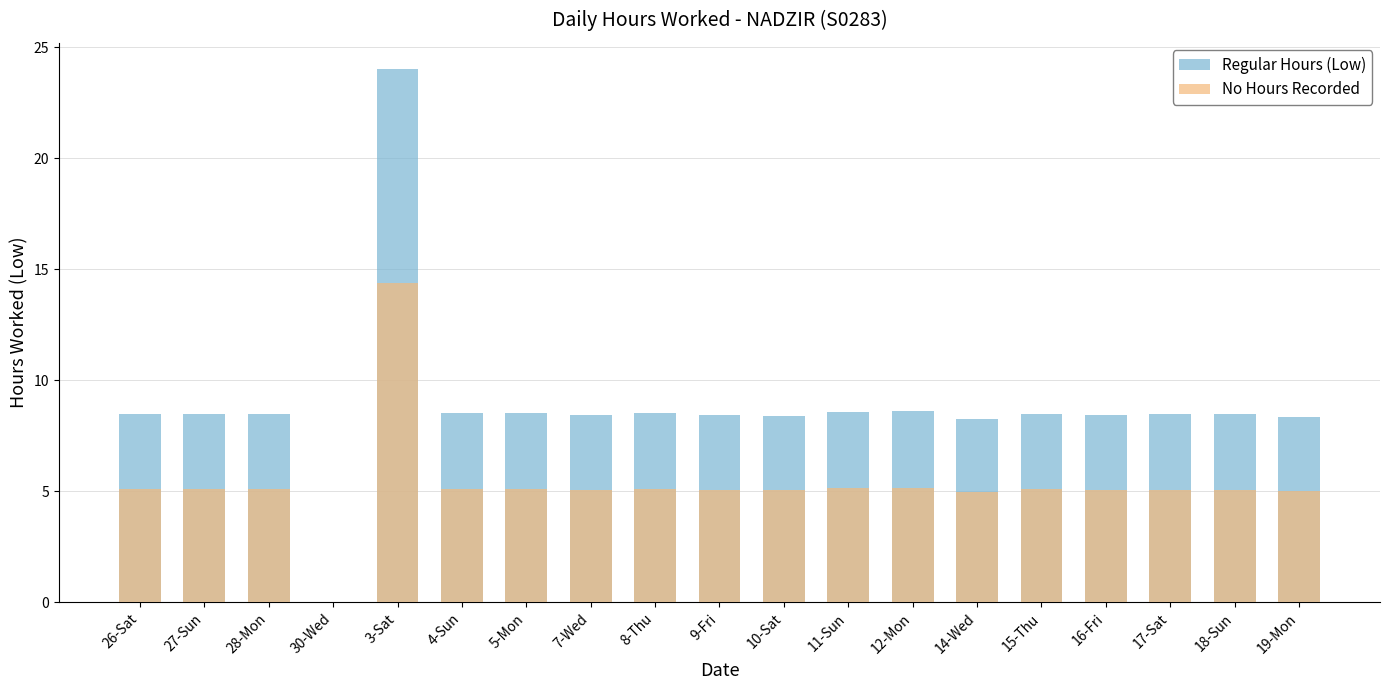

What is the label of the 3rd bar from the left?

28-Mon